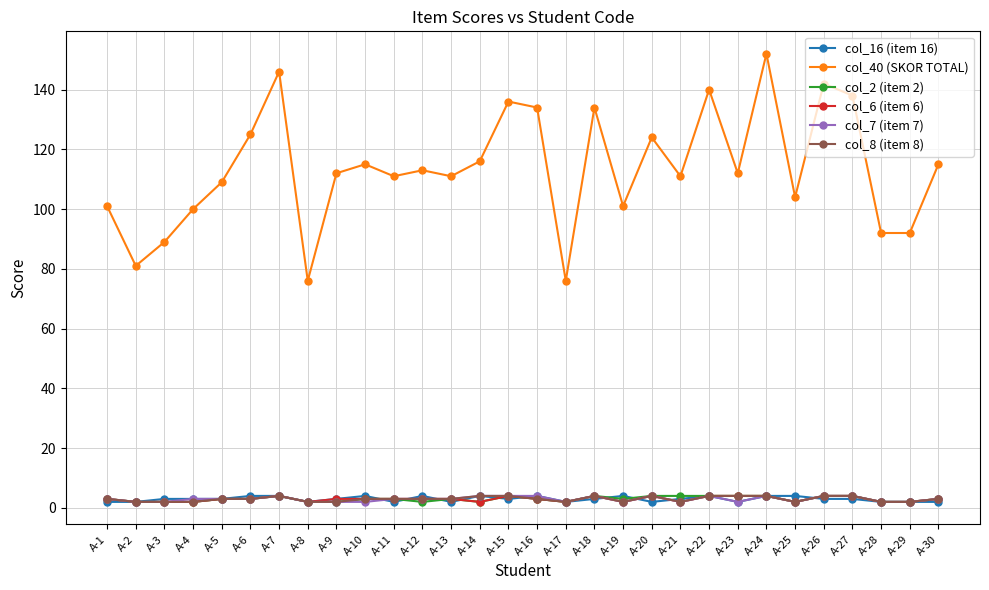

At which category does col_40 (SKOR TOTAL) reach its first local valley?

A-2